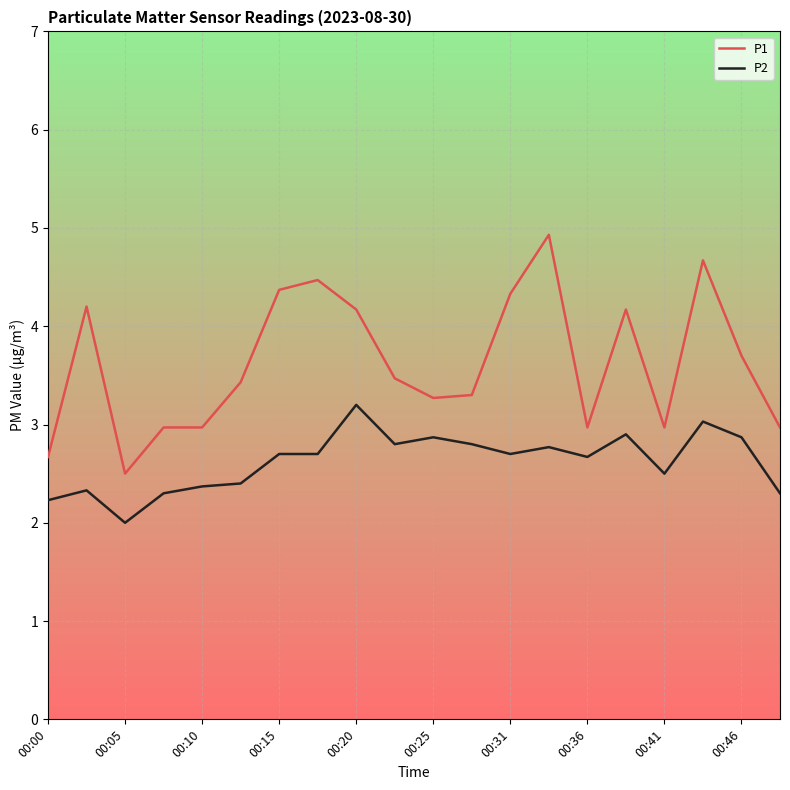

Which series has the largest total across all categories?

P1